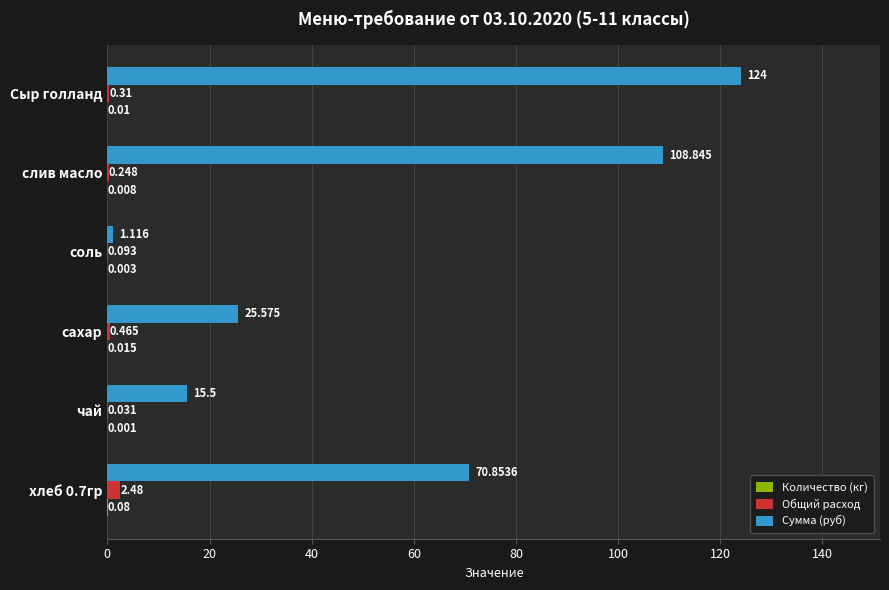

At which category is the sum across all series the highest?

Сыр голланд